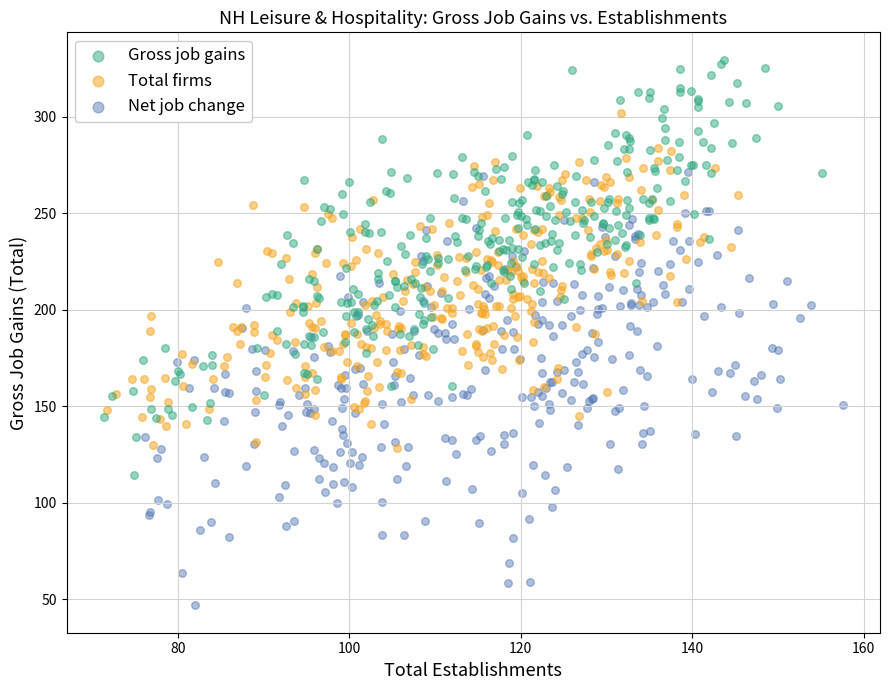

Which series contains the highest Y value?

Gross job gains